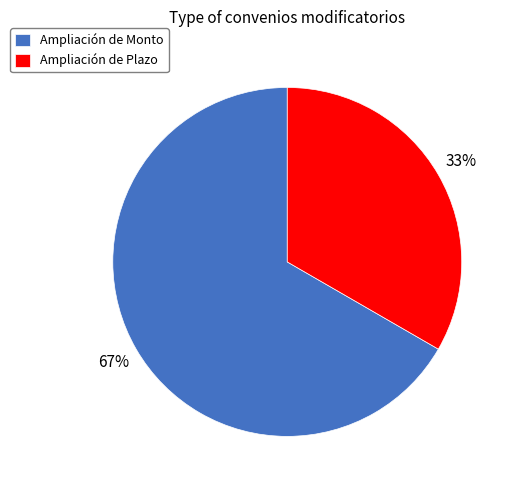

To the nearest percent, what is the combined percentage of Ampliación de Monto and Ampliación de Plazo?

100%